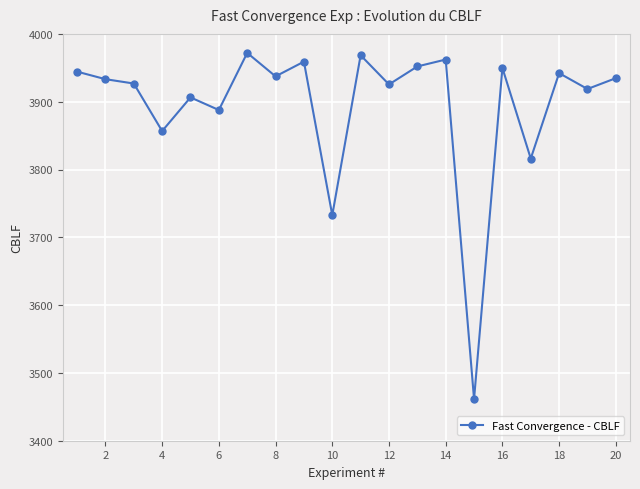

What is the average value?

3894.3